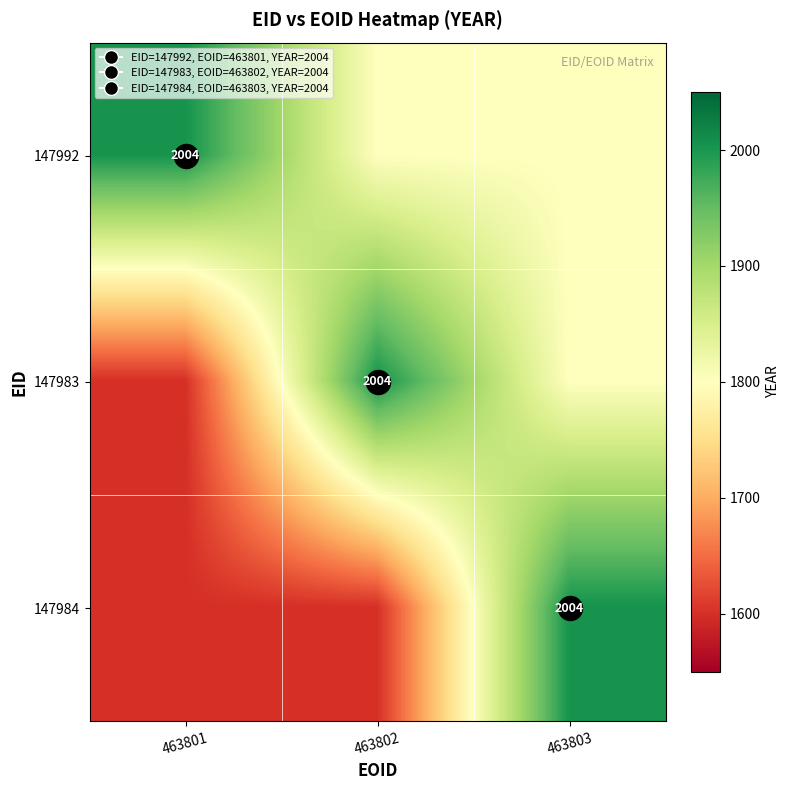

At 463801, list the series in order from largest to smallest.

147992, 147983, 147984